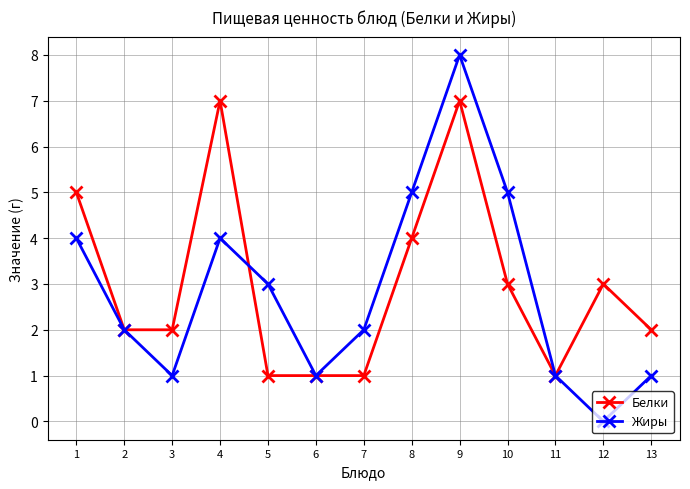

At which category does Жиры reach its first local valley?

3